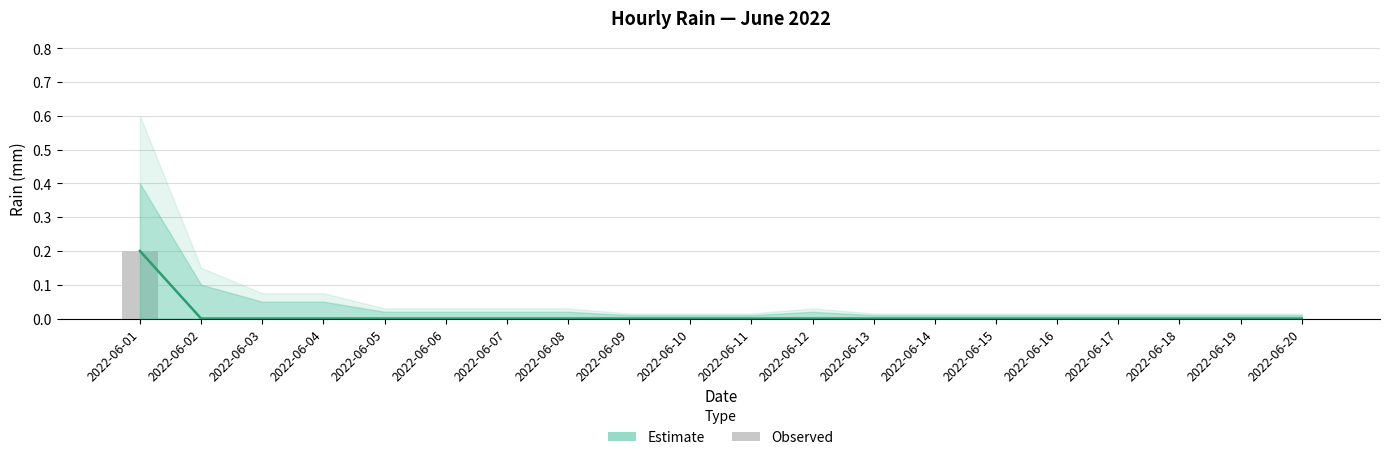

Rank the series by their maximum value, from lowest to highest.

Estimate, Observed